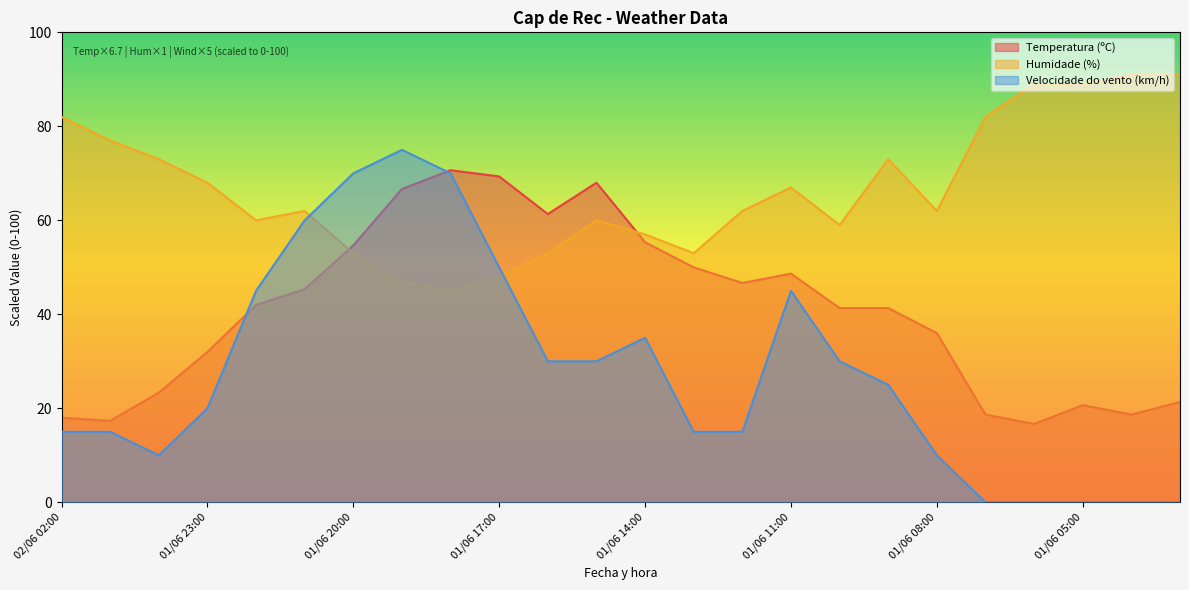

The value of Velocidade do vento (km/h) at 01/06 06:00 is 43.5. True or false?

False